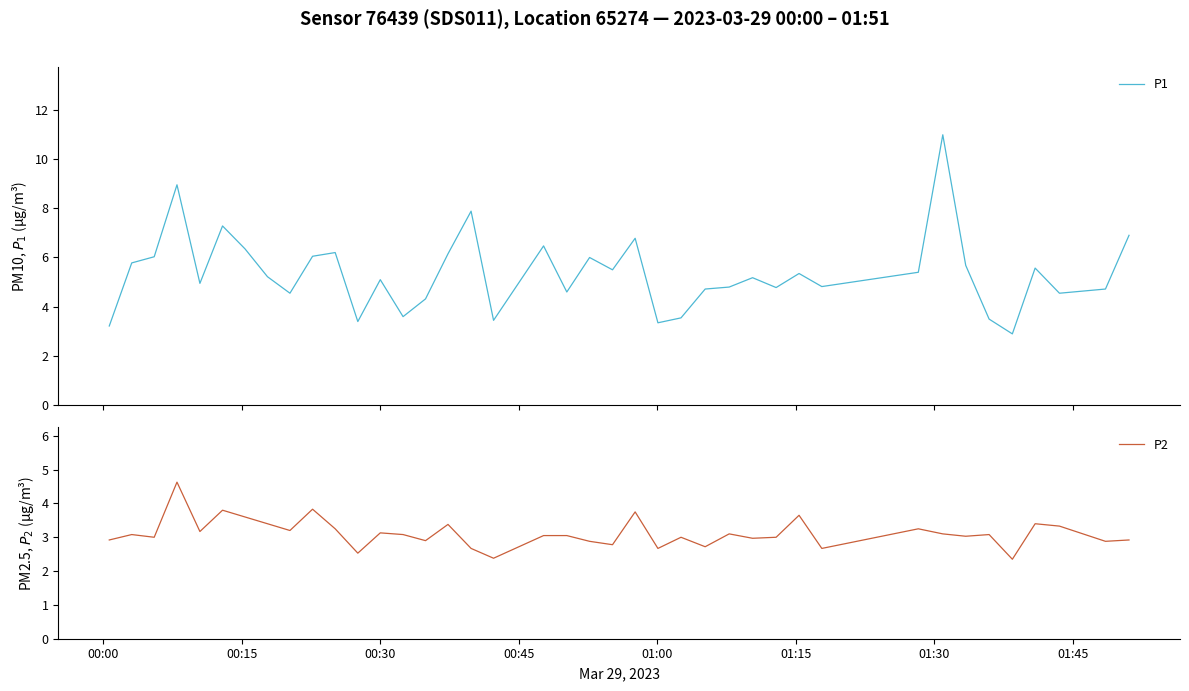

In P2, how many points are lower than both neighbors (excluding endpoints)?

14